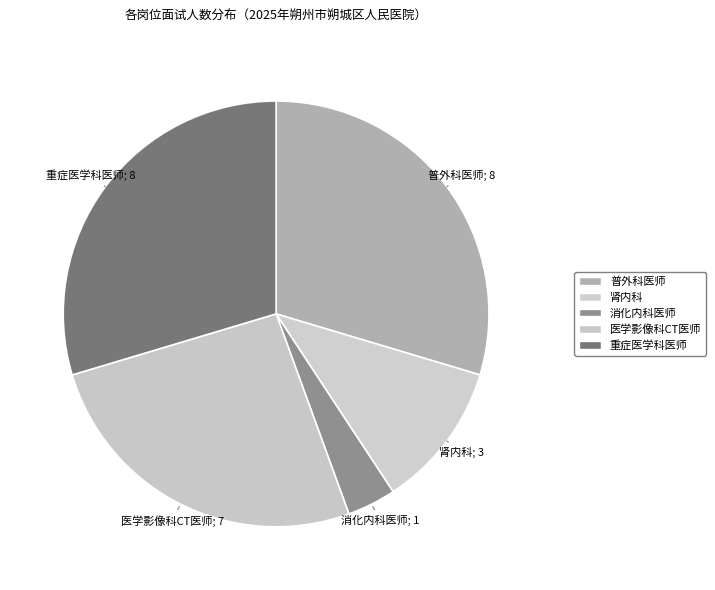

To the nearest percent, what percentage of the pie is 肾内科?

11%